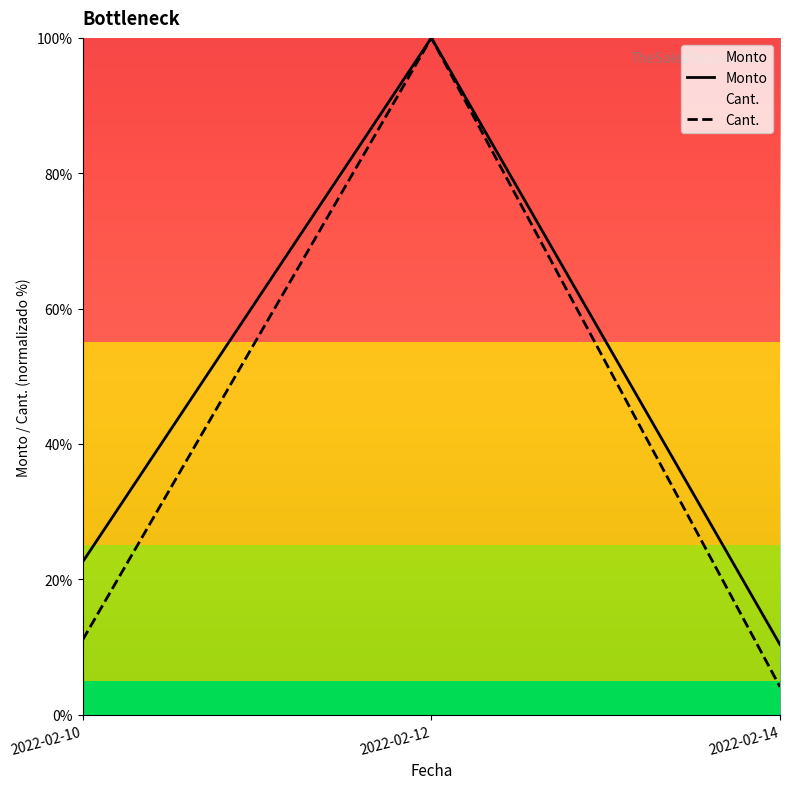

Is the value of Monto at 2022-02-12 greater than the value of Cant. at 2022-02-10?

Yes